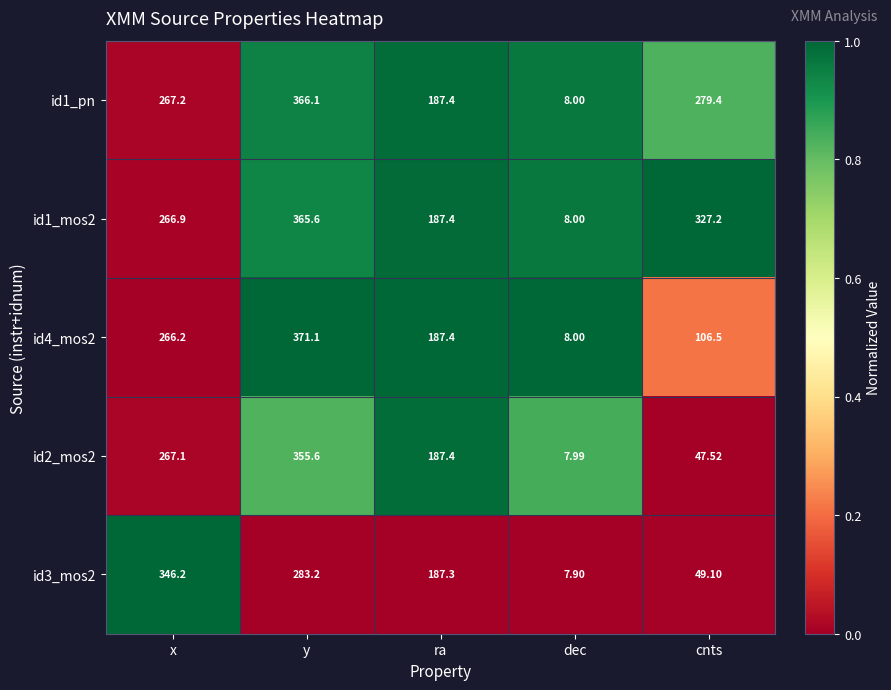

Rank the series at cnts from highest to lowest value.

id1_mos2, id1_pn, id4_mos2, id3_mos2, id2_mos2